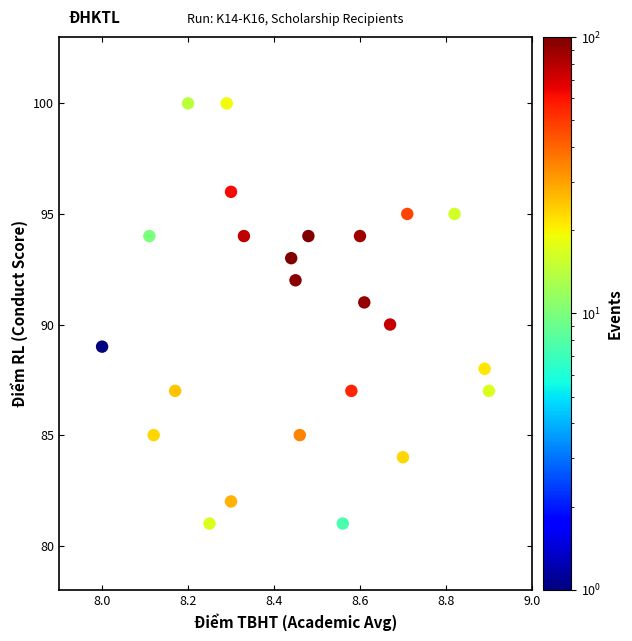

What is the range of Y values (max minus min)?

19